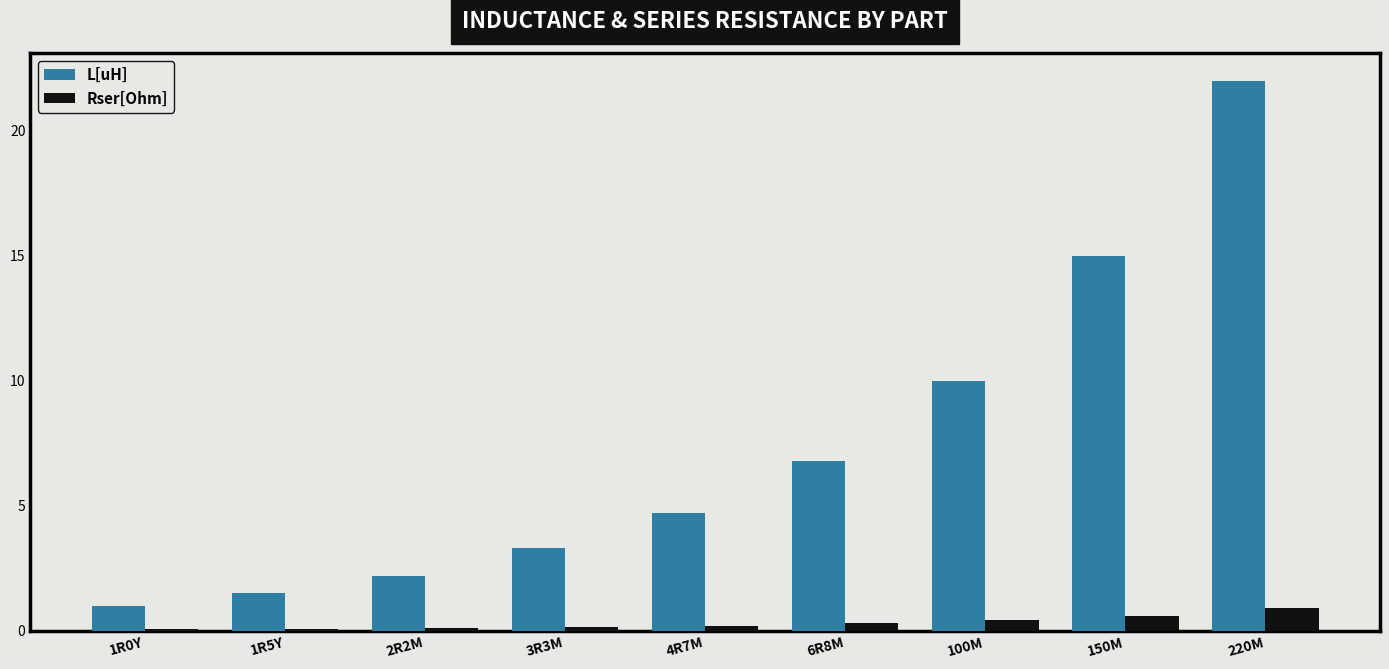

Does the chart contain stacked bars?

No